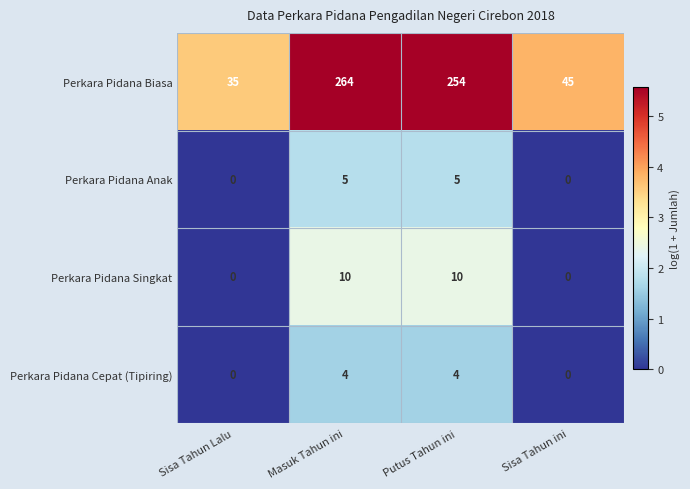

What is the approximate value of Perkara Pidana Singkat at Masuk Tahun ini, to the nearest 5?

10